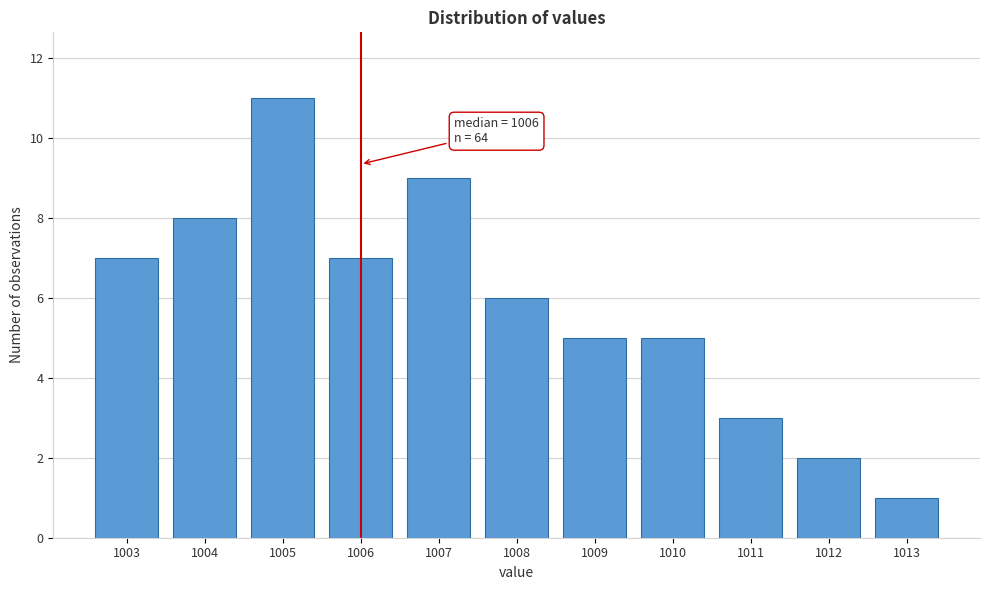

Reading left to right, transcribe all the data shown in this chart.

7	8	11	7	9	6	5	5	3	2	1